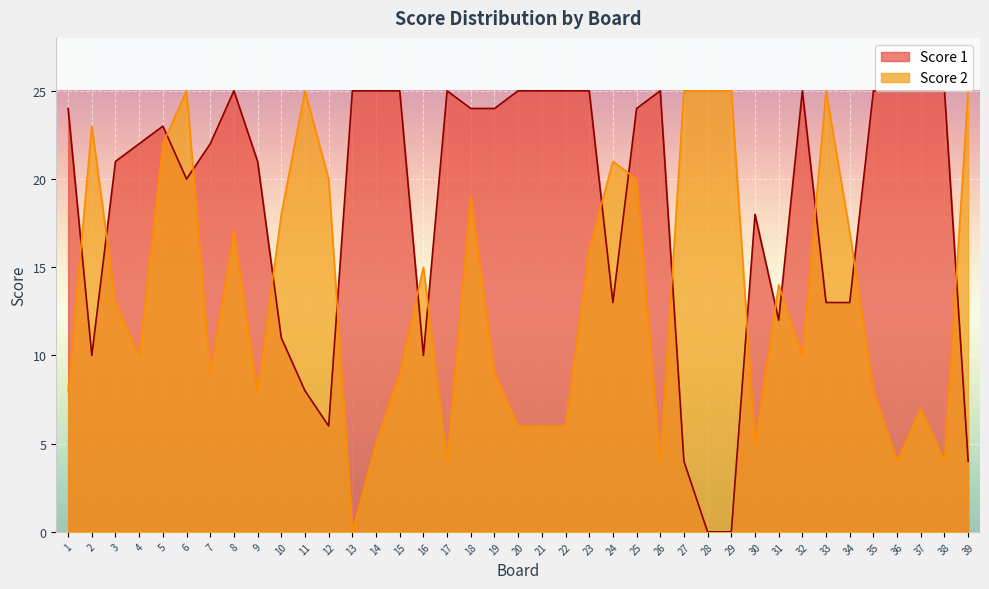

Reading left to right, list all the values displayed in this chart.

Score 2: 1=8	2=23	3=13	4=10	5=22	6=25	7=9	8=17	9=8	10=18	11=25	12=20	13=0	14=5	15=9	16=15	17=4	18=19	19=9	20=6	21=6	22=6	23=16	24=21	25=20	26=4	27=25	28=25	29=25	30=5	31=14	32=10	33=25	34=17	35=8	36=4	37=7	38=4	39=25
Score 1: 1=24	2=10	3=21	4=22	5=23	6=20	7=22	8=25	9=21	10=11	11=8	12=6	13=25	14=25	15=25	16=10	17=25	18=24	19=24	20=25	21=25	22=25	23=25	24=13	25=24	26=25	27=4	28=0	29=0	30=18	31=12	32=25	33=13	34=13	35=25	36=25	37=25	38=25	39=4